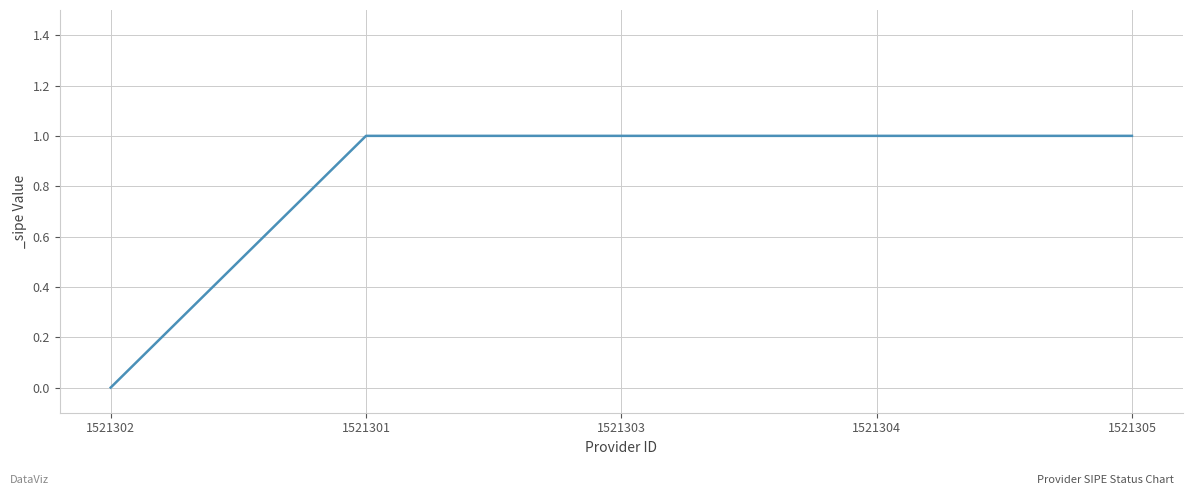

Does the chart display data point markers on the line(s)?

No